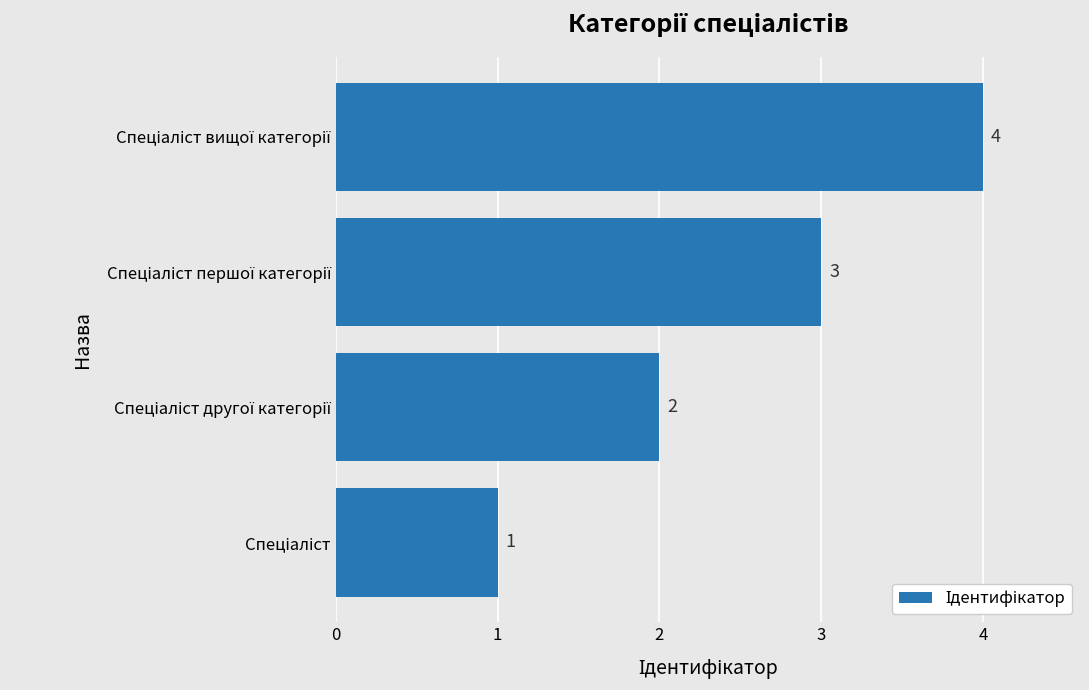

Count the values in the range 2 to 4.

3